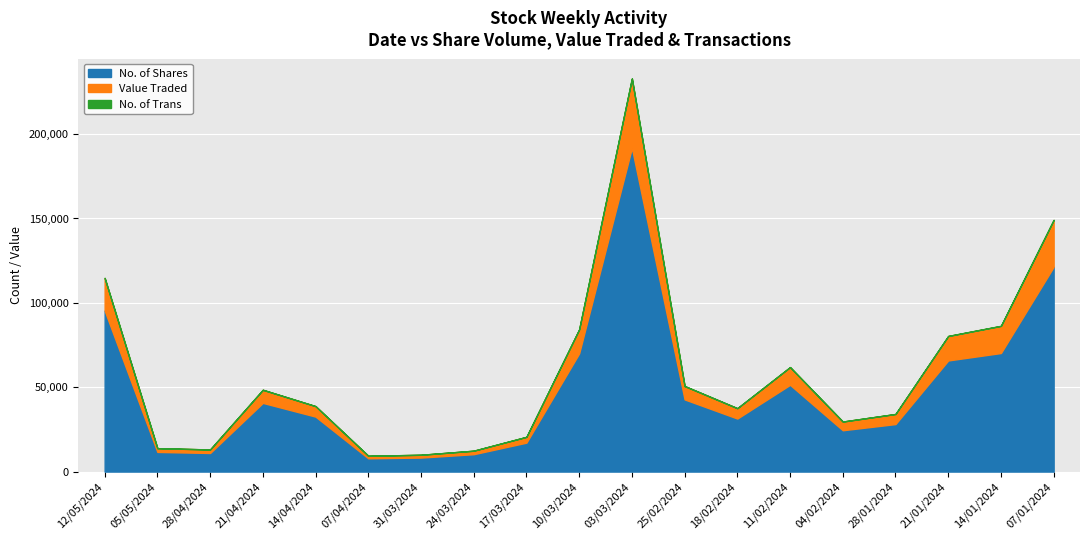

How many data points in Value Traded are less than 6191?

9